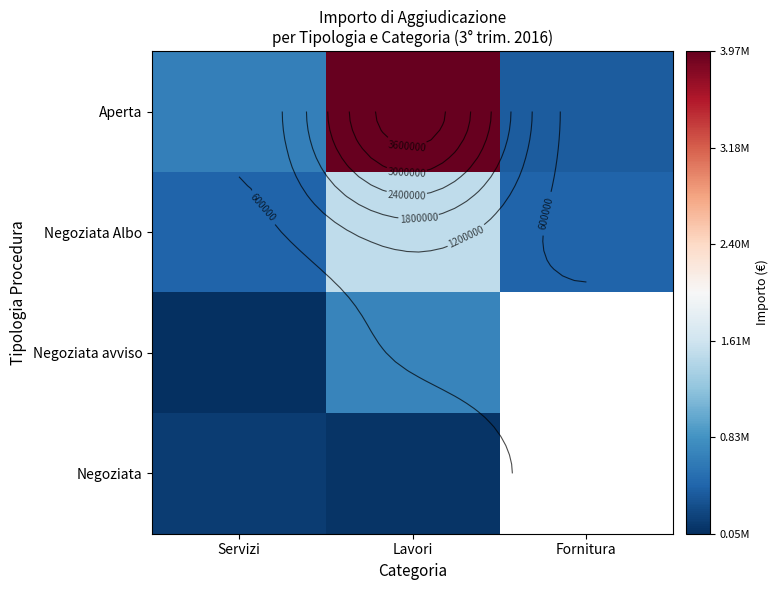

Which series has the largest total across all categories?

Aperta